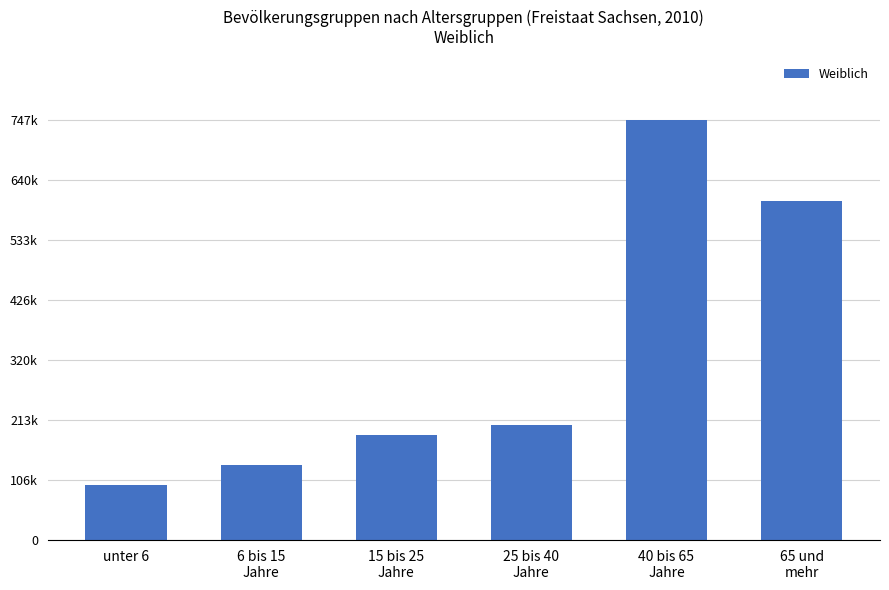

Does the chart contain stacked bars?

No